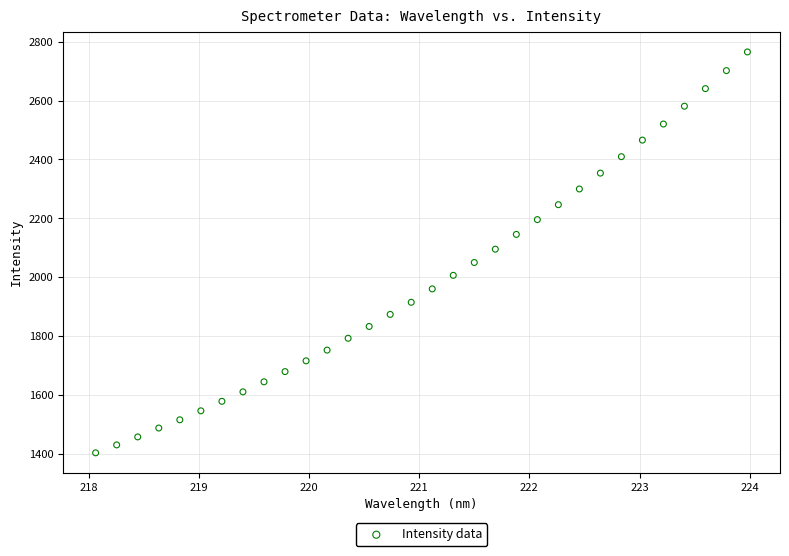

What is the range of Y values (max minus min)?

1361.4